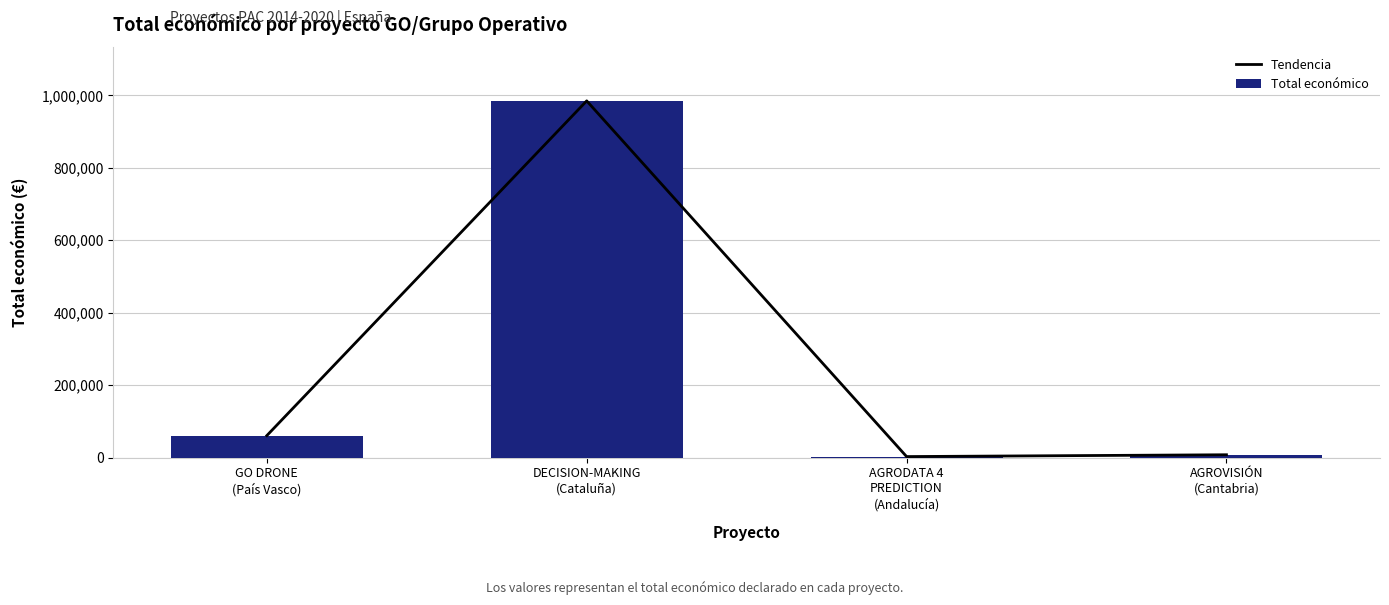

Where is Tendencia nearest to the value 493877?

GO DRONE
(País Vasco)